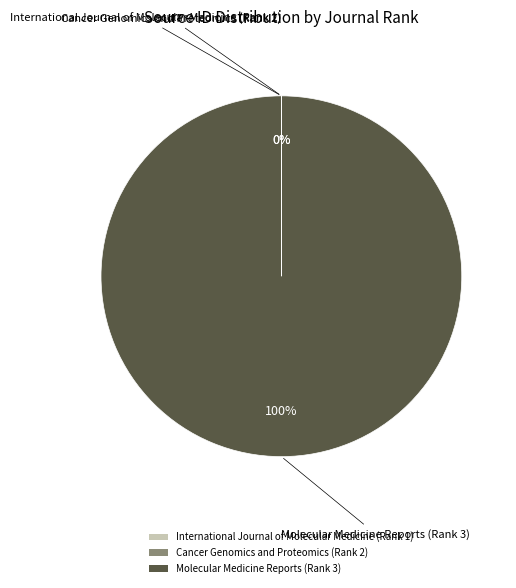

The Molecular Medicine Reports (Rank 3) slice represents 100% of the pie. True or false?

True